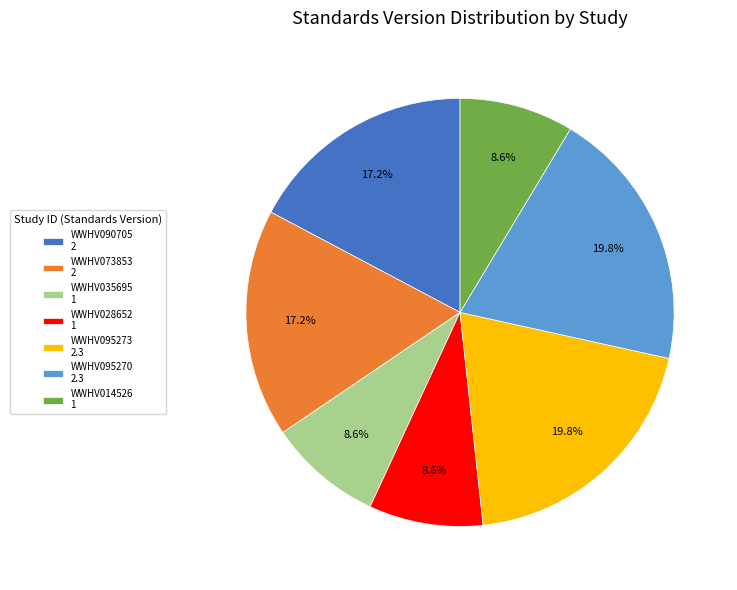

Which has a higher value, WWHV035695 1 or WWHV090705 2?

WWHV090705 2